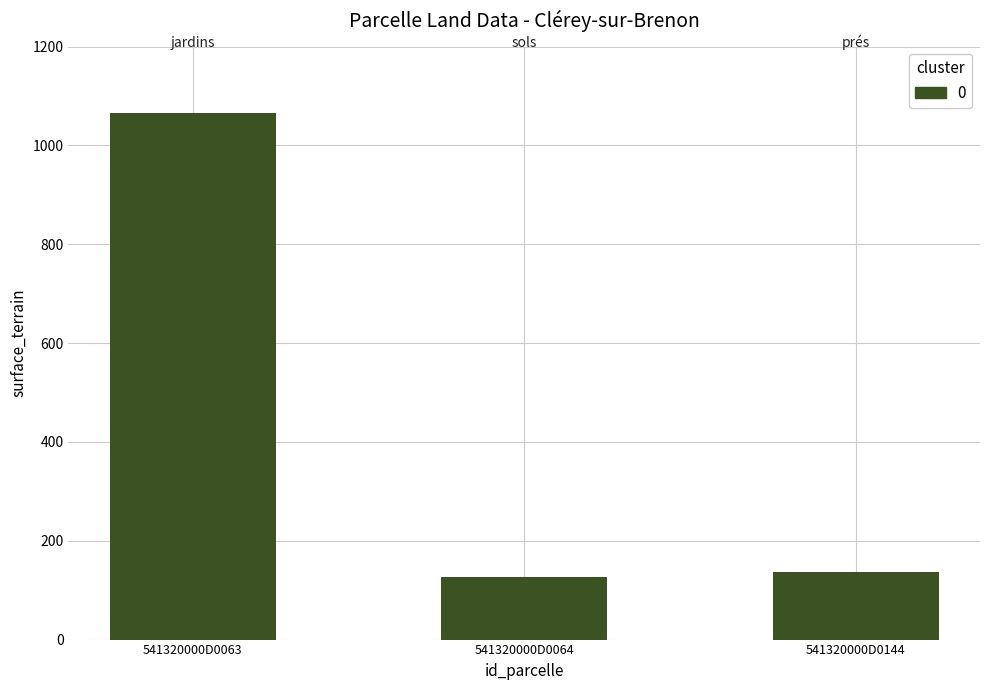

List the labels in order of value, largest first.

541320000D0063, 541320000D0144, 541320000D0064